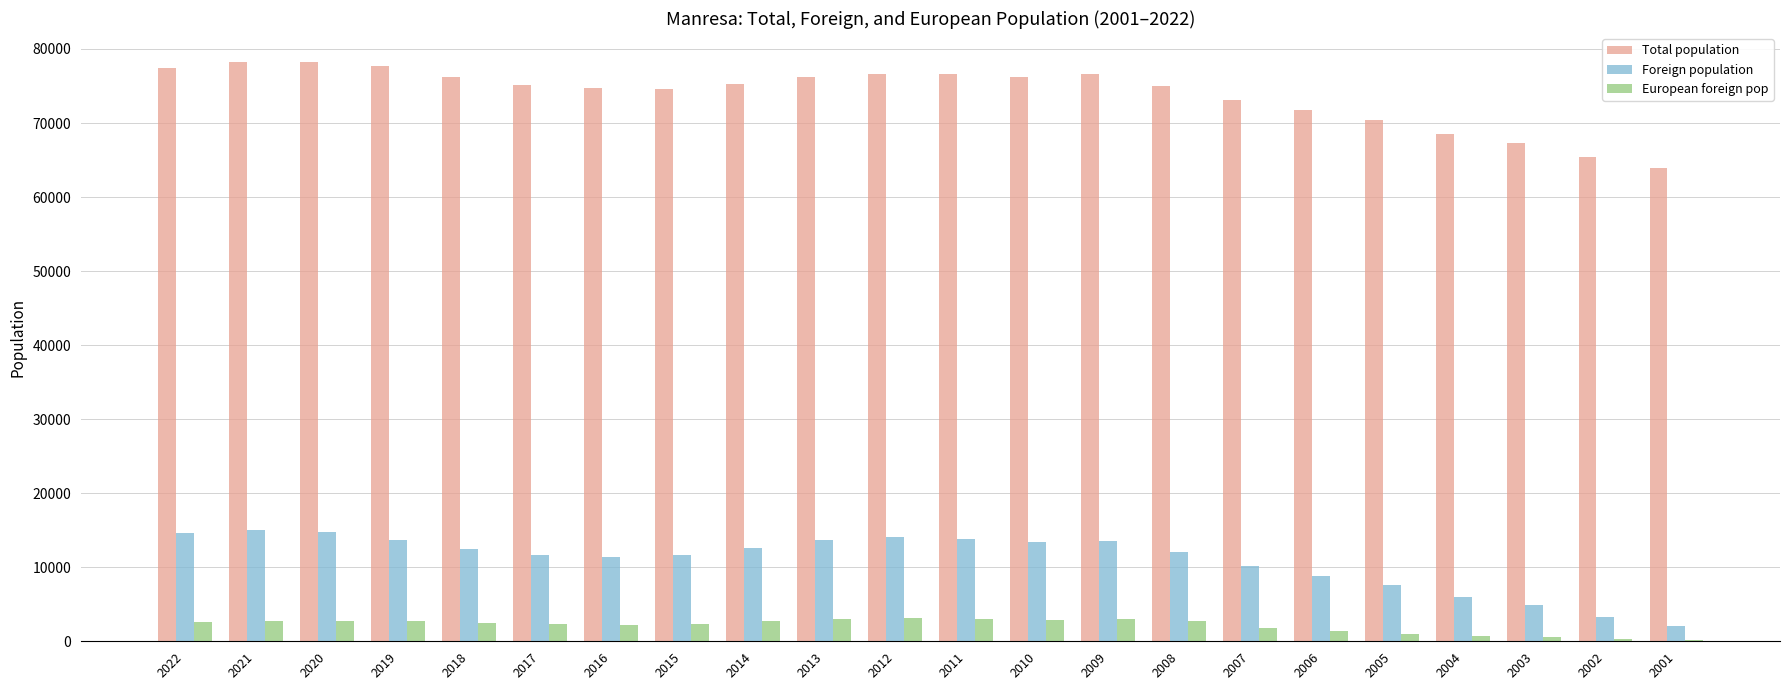

Which series changed the most between 2018 and 2001?

Total population